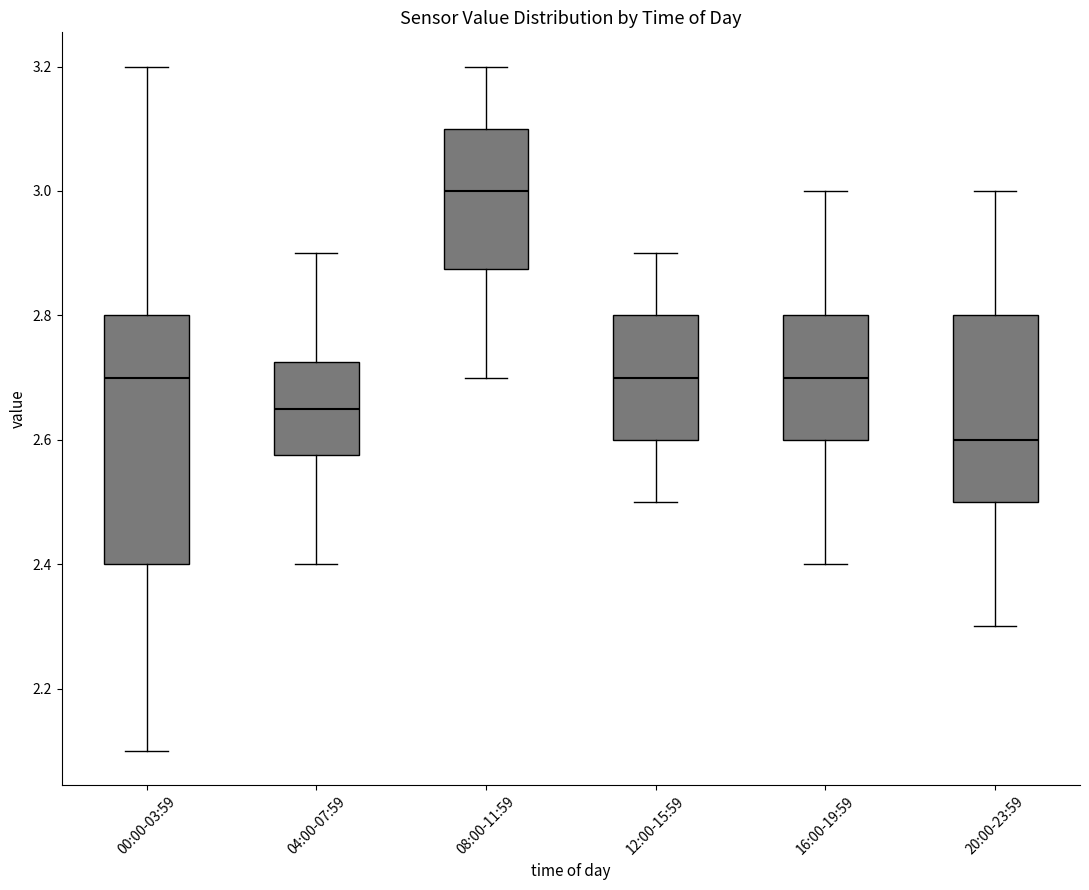

Reading left to right, transcribe this box plot: for each box, give where its median line is, the range the box spans, and where its two whiskers end, as read against the y-axis. The values are not printed on the chart, so give them approximately, as read against the axis.

00:00-03:59: median 2.70, box 2.40 to 2.80, whiskers 2.10 to 3.20
04:00-07:59: median 2.66, box 2.58 to 2.72, whiskers 2.40 to 2.90
08:00-11:59: median 3.00, box 2.88 to 3.10, whiskers 2.70 to 3.20
12:00-15:59: median 2.70, box 2.60 to 2.80, whiskers 2.50 to 2.90
16:00-19:59: median 2.70, box 2.60 to 2.80, whiskers 2.40 to 3.00
20:00-23:59: median 2.60, box 2.50 to 2.80, whiskers 2.30 to 3.00